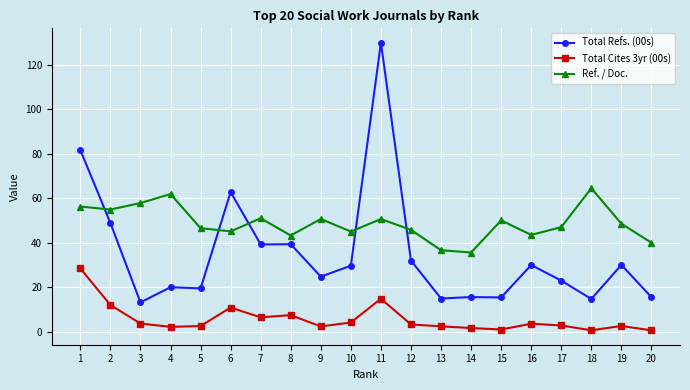

What is the lowest value of the Ref. / Doc. series?

35.7